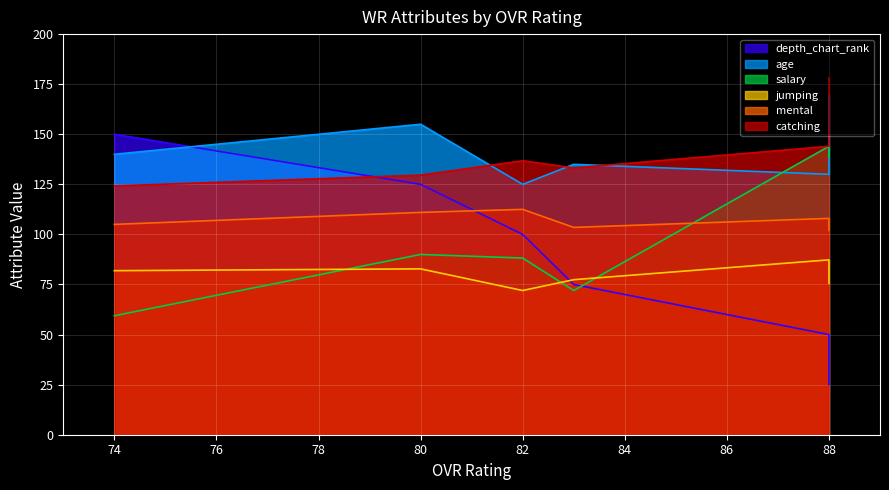

Which category has the lowest value in the mental series?

88